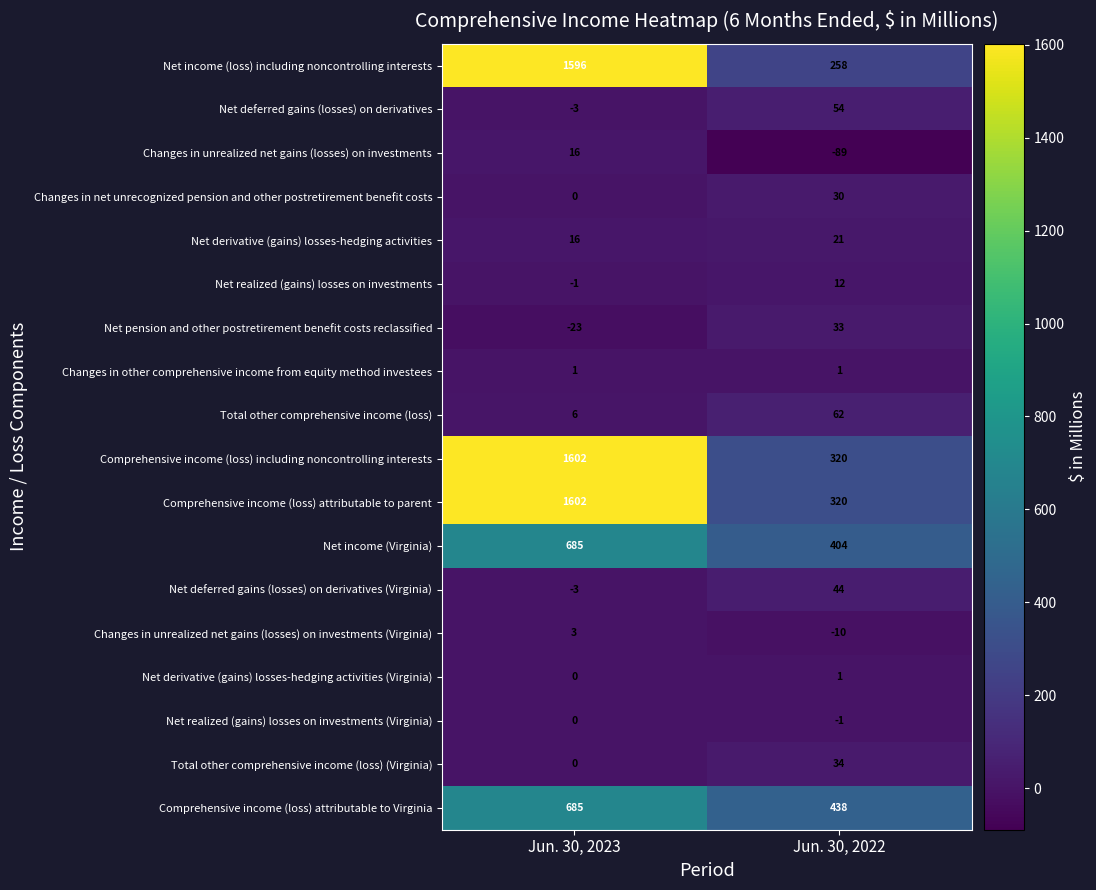

True or false: Net deferred gains (losses) on derivatives (Virginia) has a value of -1 at Jun. 30, 2023.

False